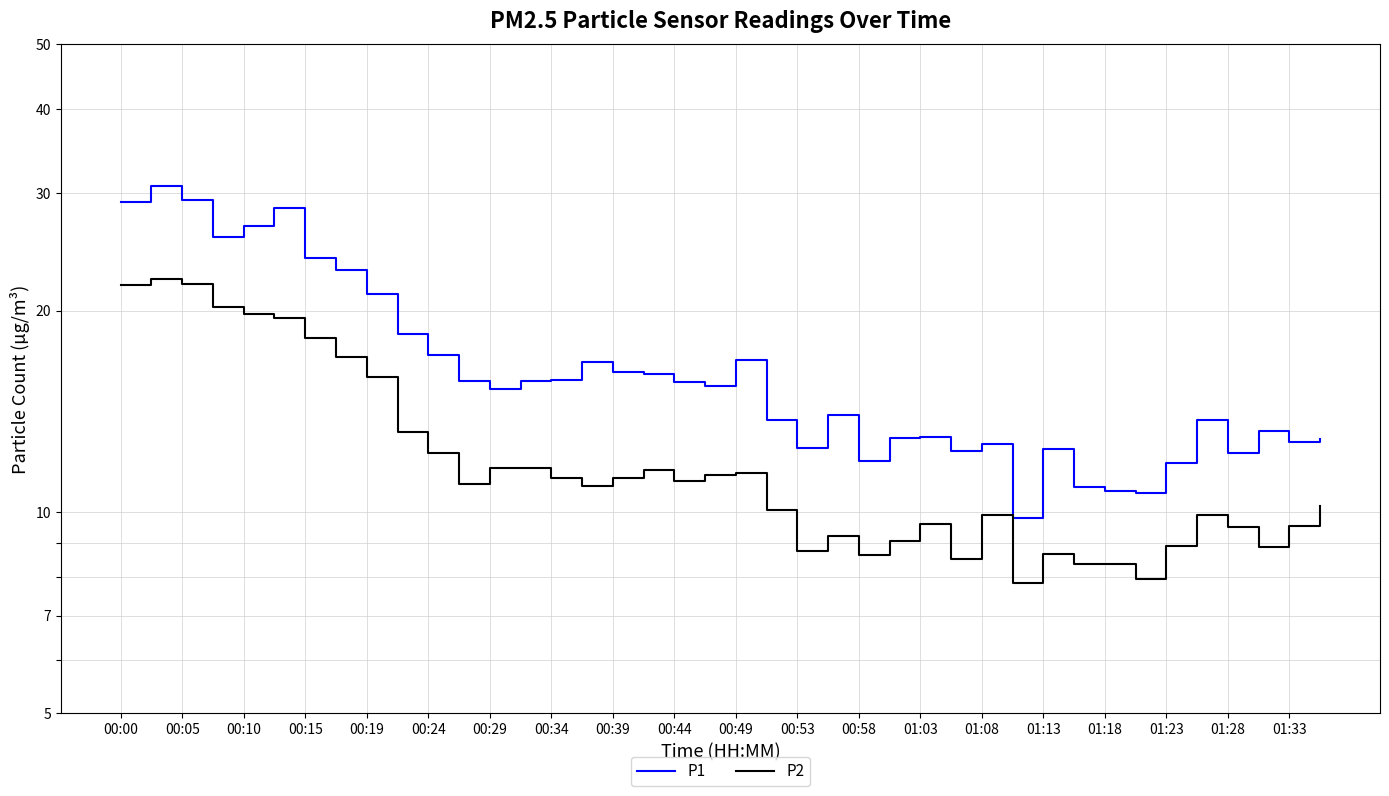

Rank the series at 00:15 from lowest to highest value.

P2, P1